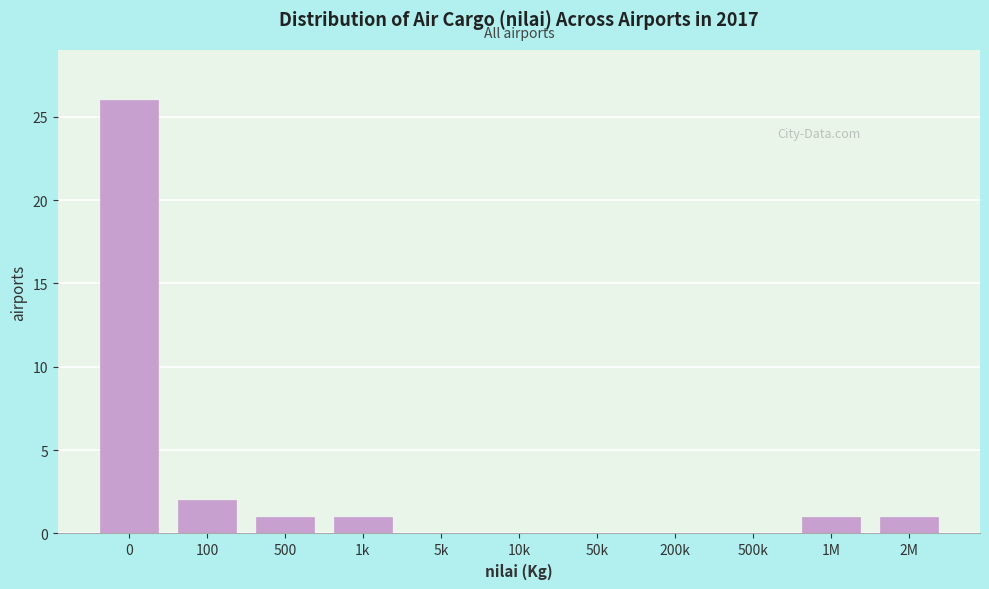

Reading left to right, what are all the values shown in this chart?

0=26	100=2	500=1	1k=1	5k=0	10k=0	50k=0	200k=0	500k=0	1M=1	2M=1